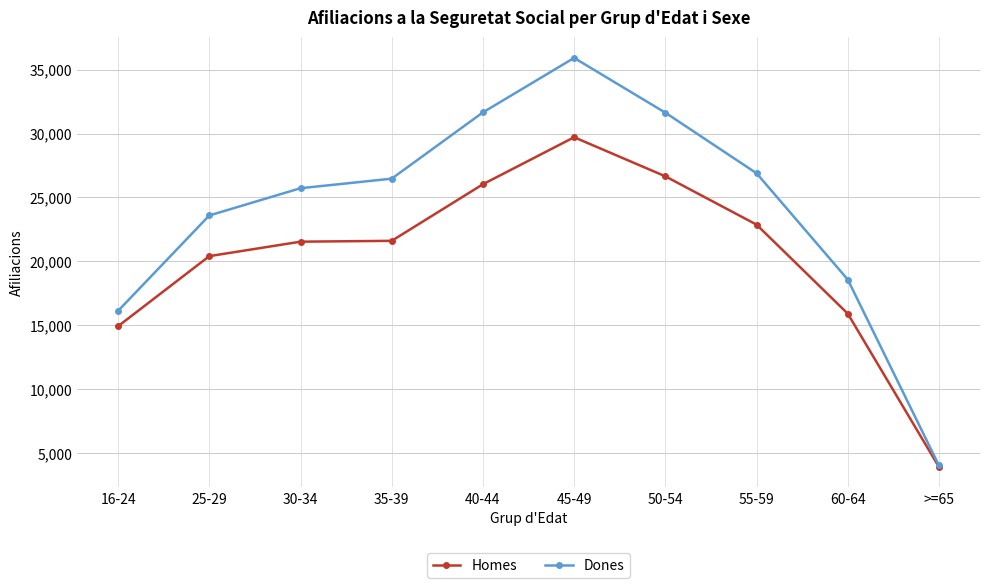

What is the minimum value shown in the chart?

3894